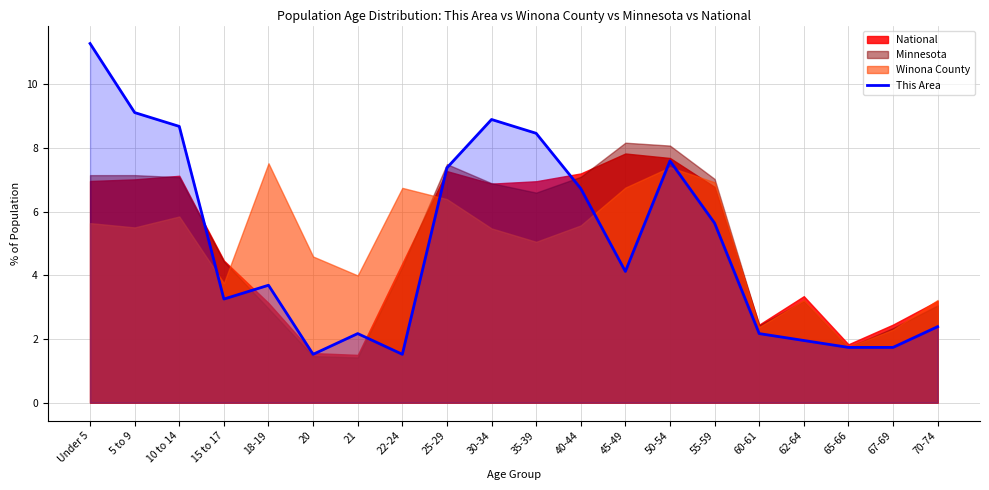

What is the value of the 11th point from the left?

8.5